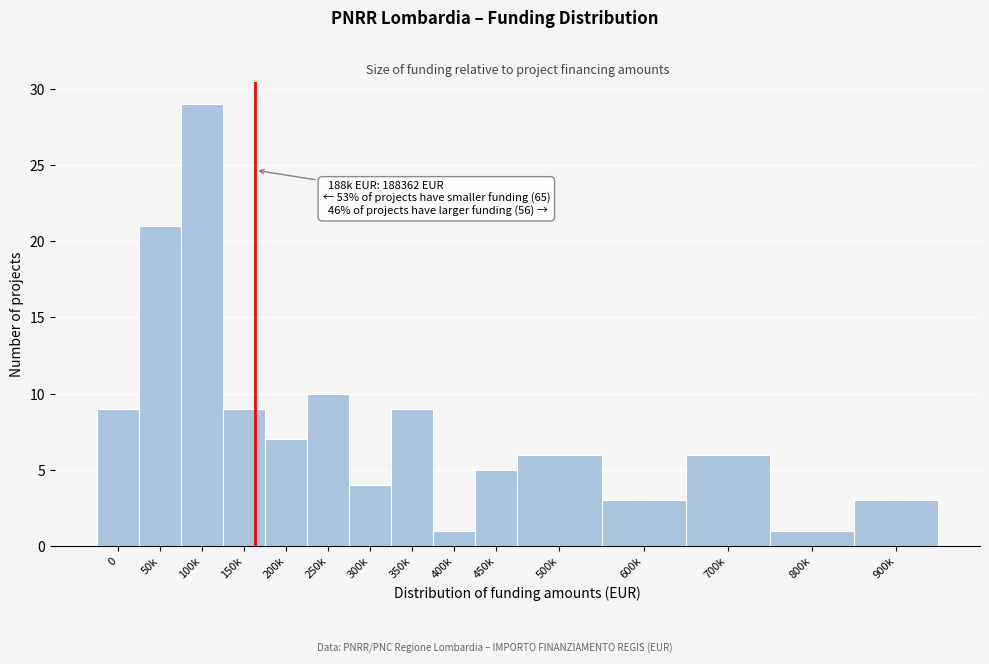

Reading right to left, transcribe all the data shown in this chart.

3	1	6	3	6	5	1	9	4	10	7	9	29	21	9